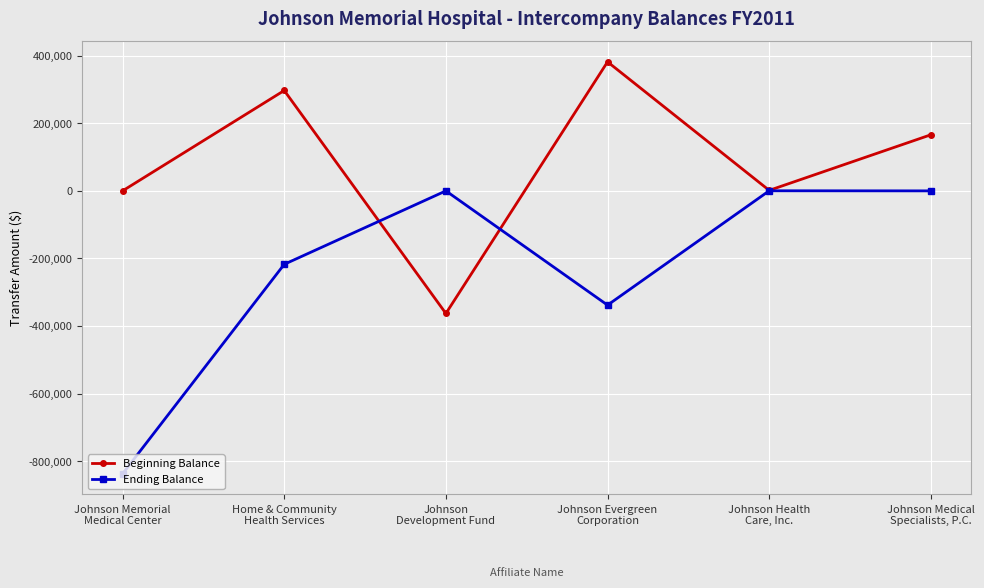

Does the chart have visible grid lines?

Yes